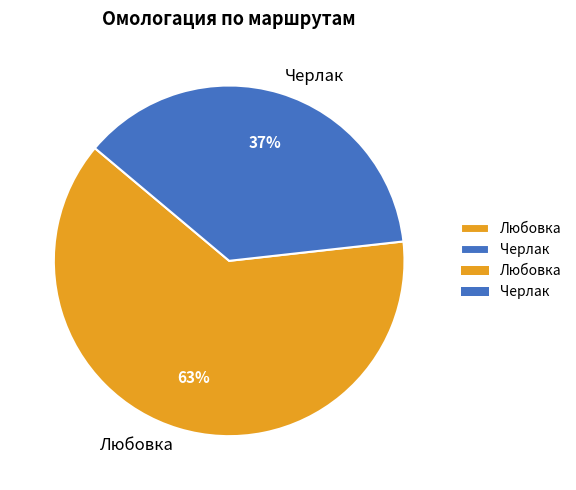

The Черлак slice represents 37% of the pie. True or false?

True